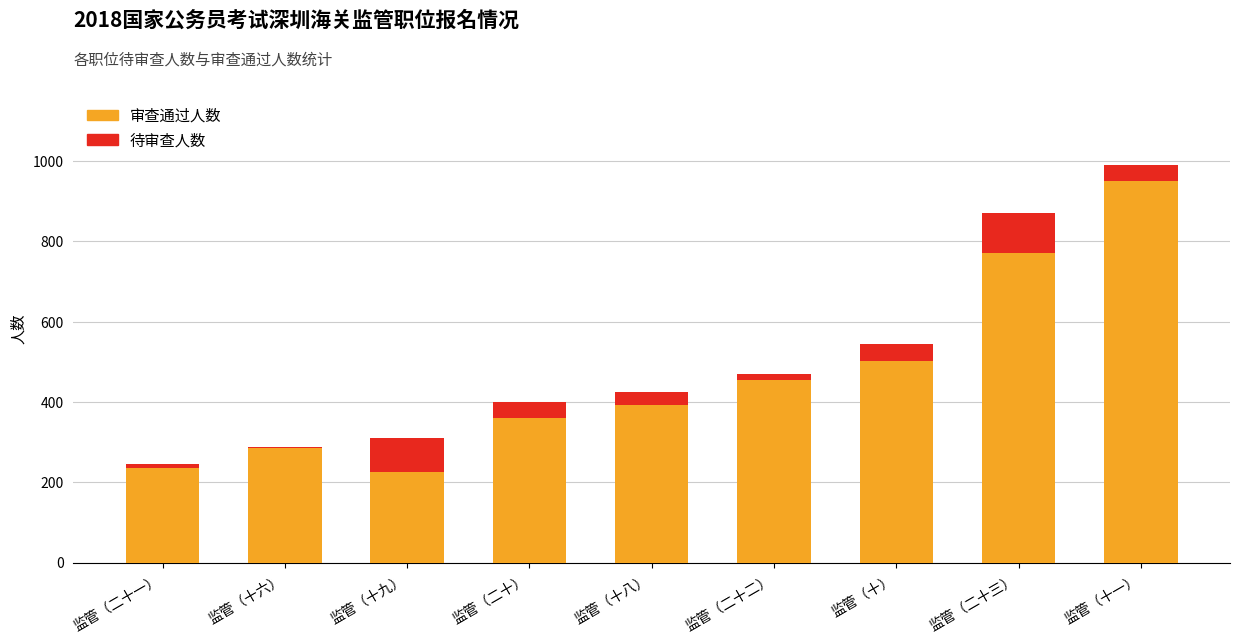

Are the bars grouped side by side (vs. stacked)?

No